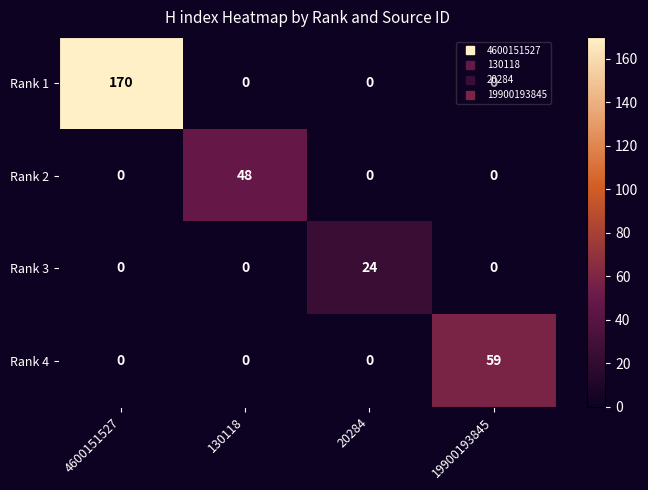

How many Rank 1 values are between 0 and 170?

4